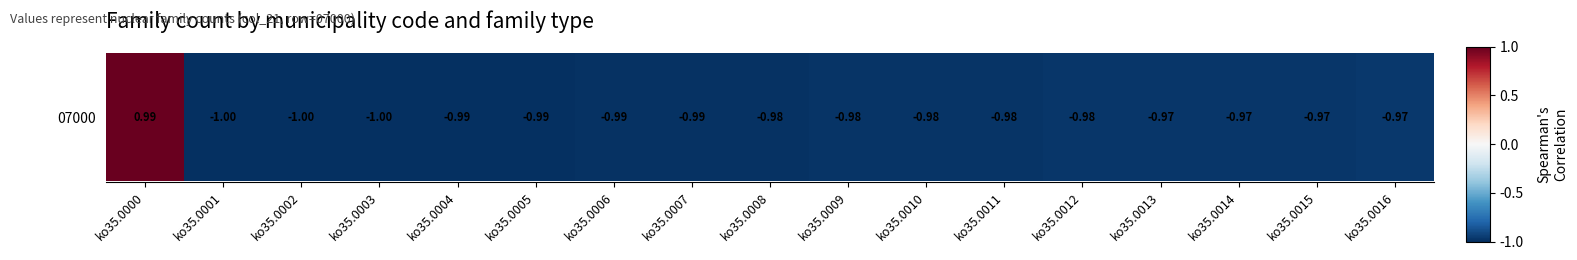

How many distinct data groups are displayed?

1